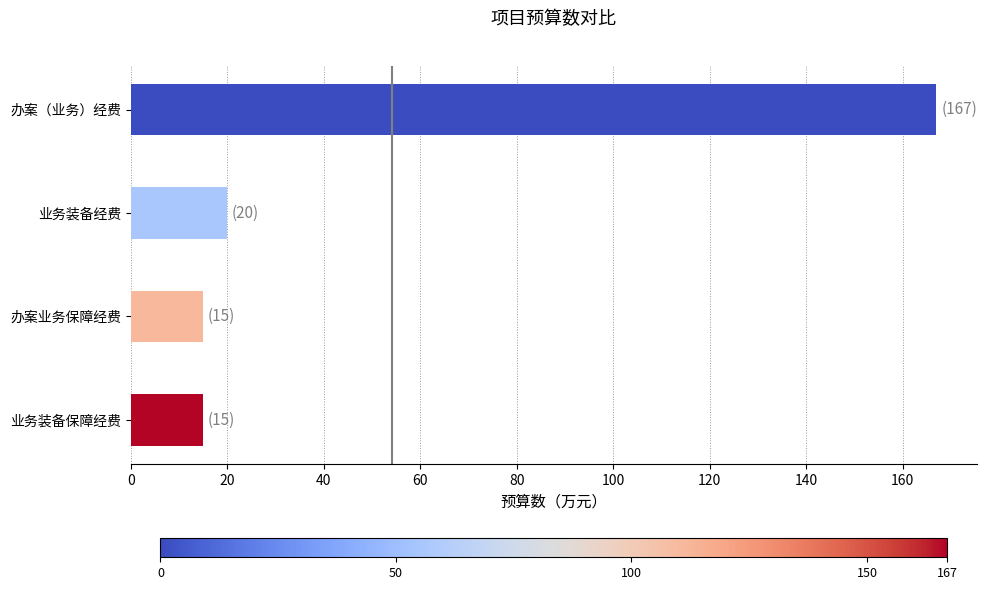

What is the maximum value shown in the chart?

167